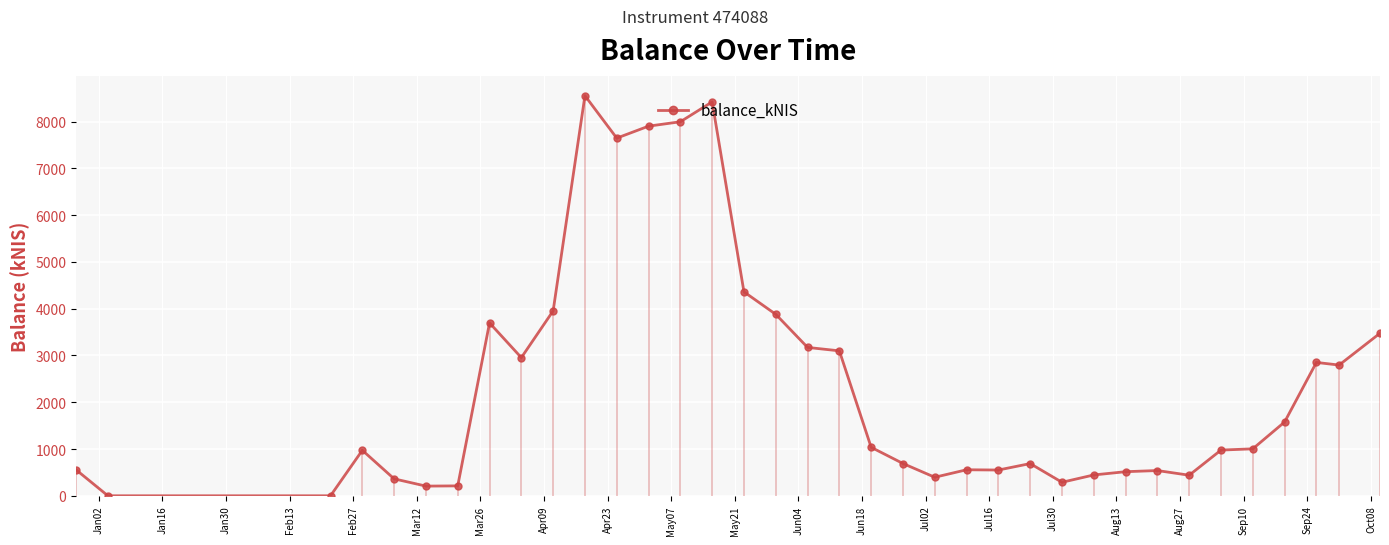

How many data points are above 1003?

18